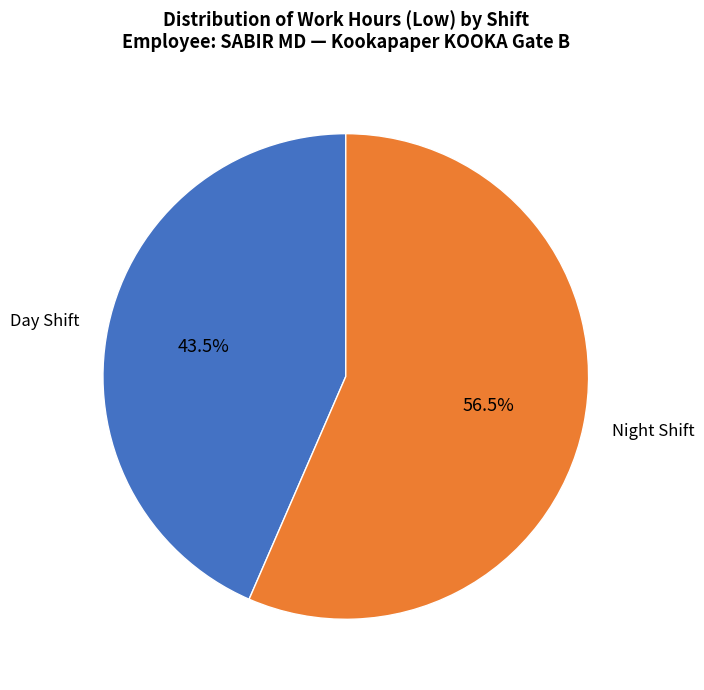

Is Day Shift the majority of the pie?

No